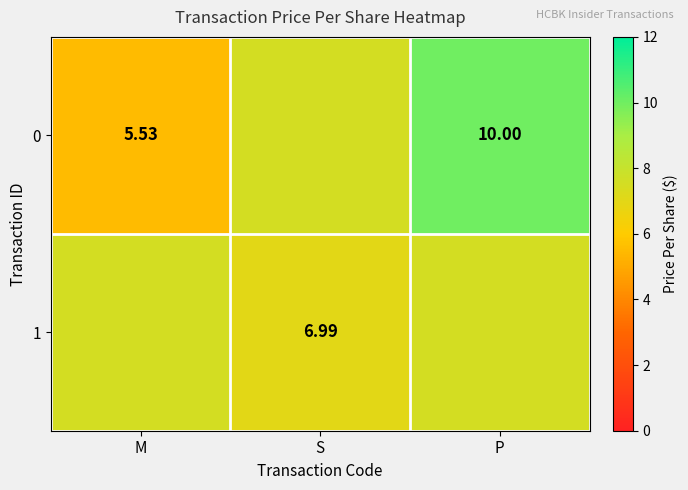

How many values in the 0 series are below 7?

1